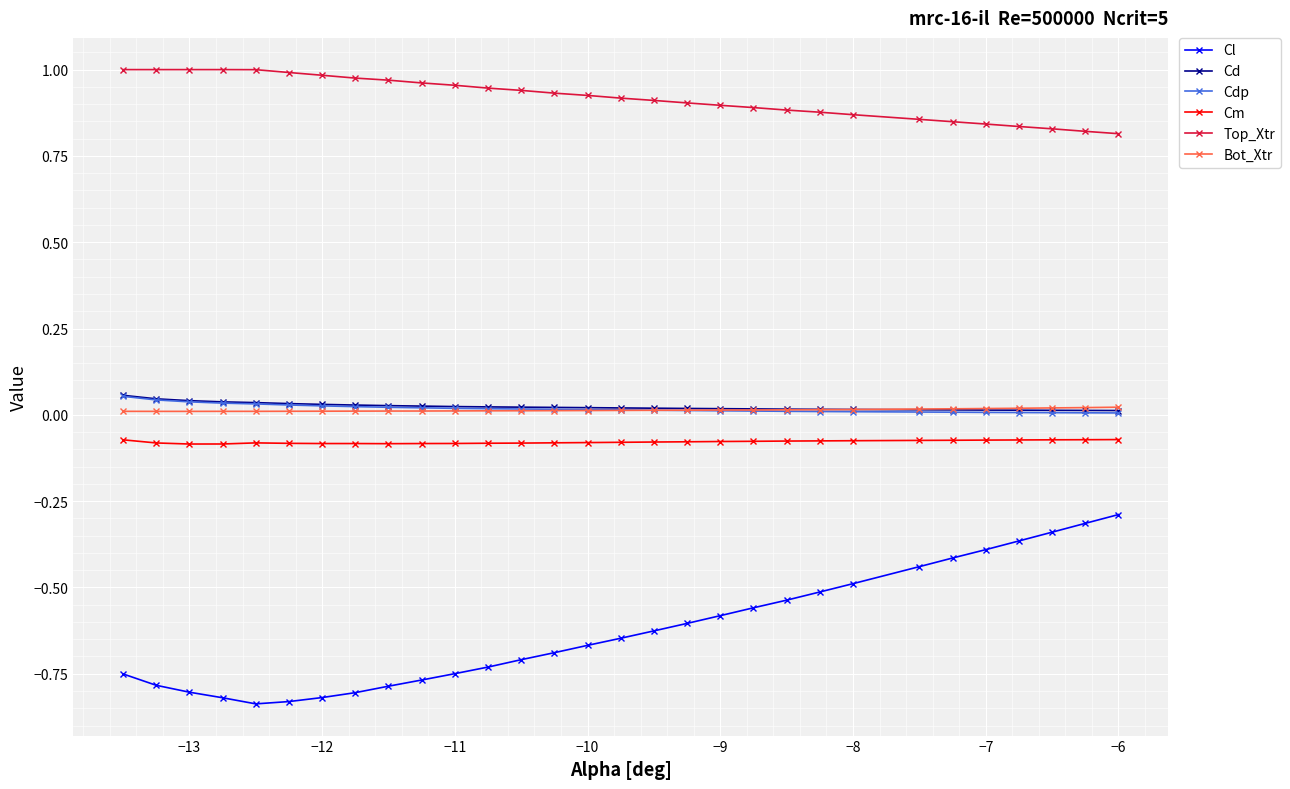

What are all the series names shown in the legend?

Cl, Cd, Cdp, Cm, Top_Xtr, Bot_Xtr